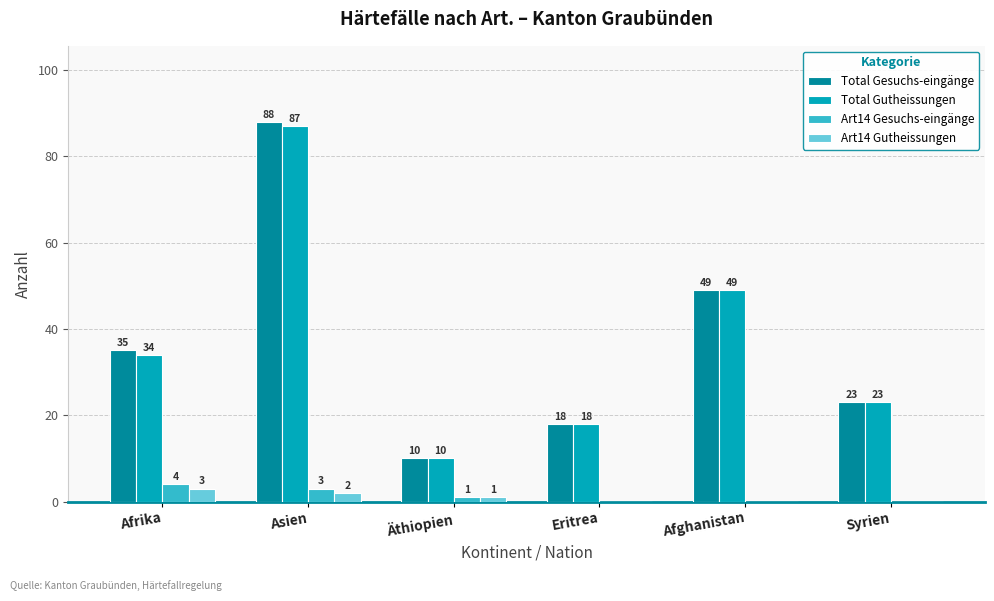

What is the total value across all series at Afghanistan?

98